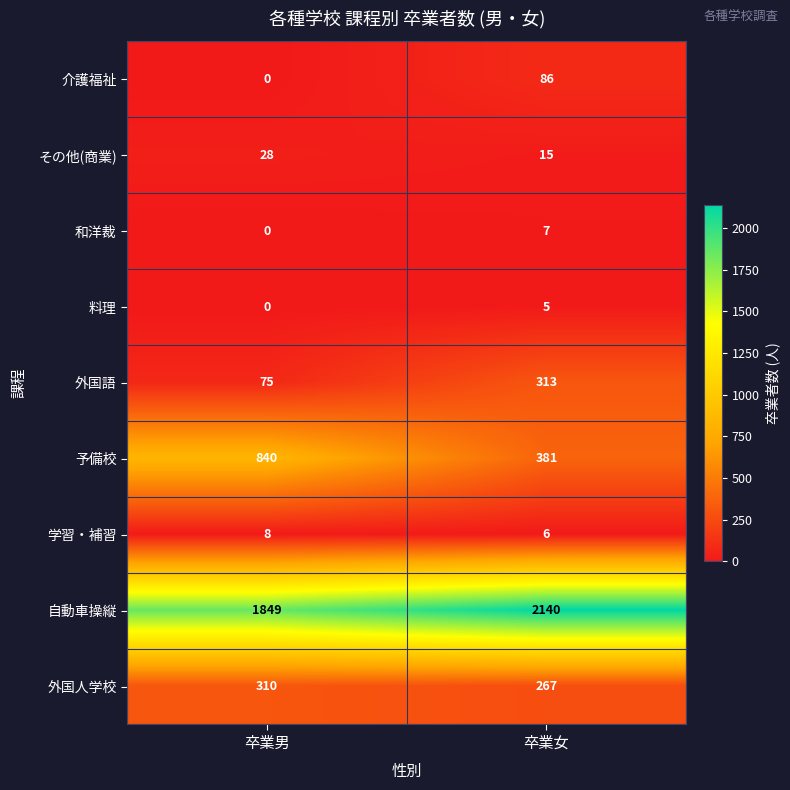

Where is 料理 nearest to the value 2?

卒業男